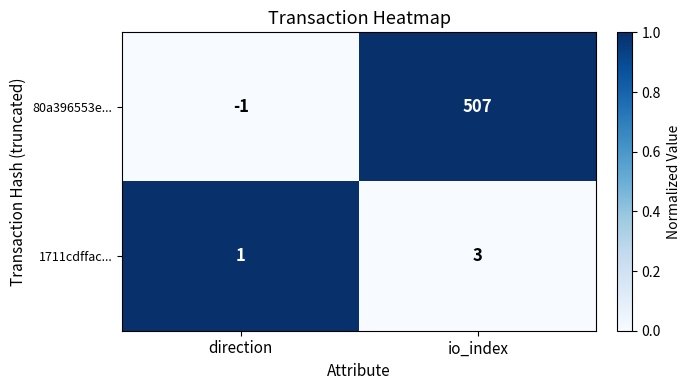

Reading right to left, extract all data points from this chart.

80a396553e...: 507	-1
1711cdffac...: 3	1